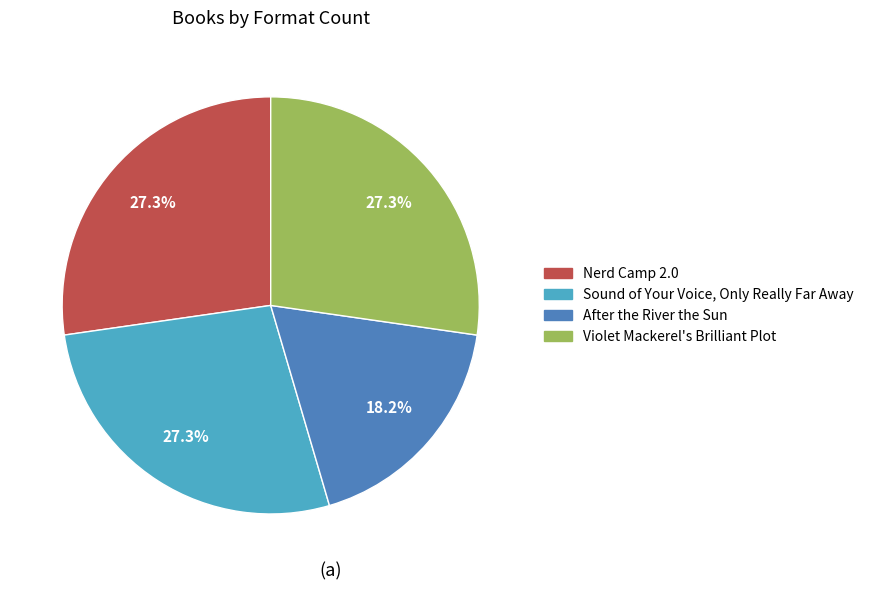

Approximately how many times larger is the value at After the River the Sun compared to Sound of Your Voice, Only Really Far Away?

0.7